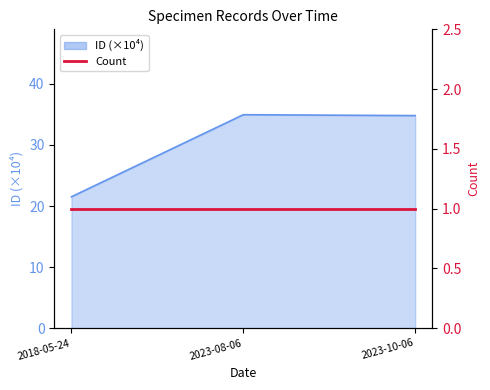

What is the label of the 1st point from the right?

2023-10-06